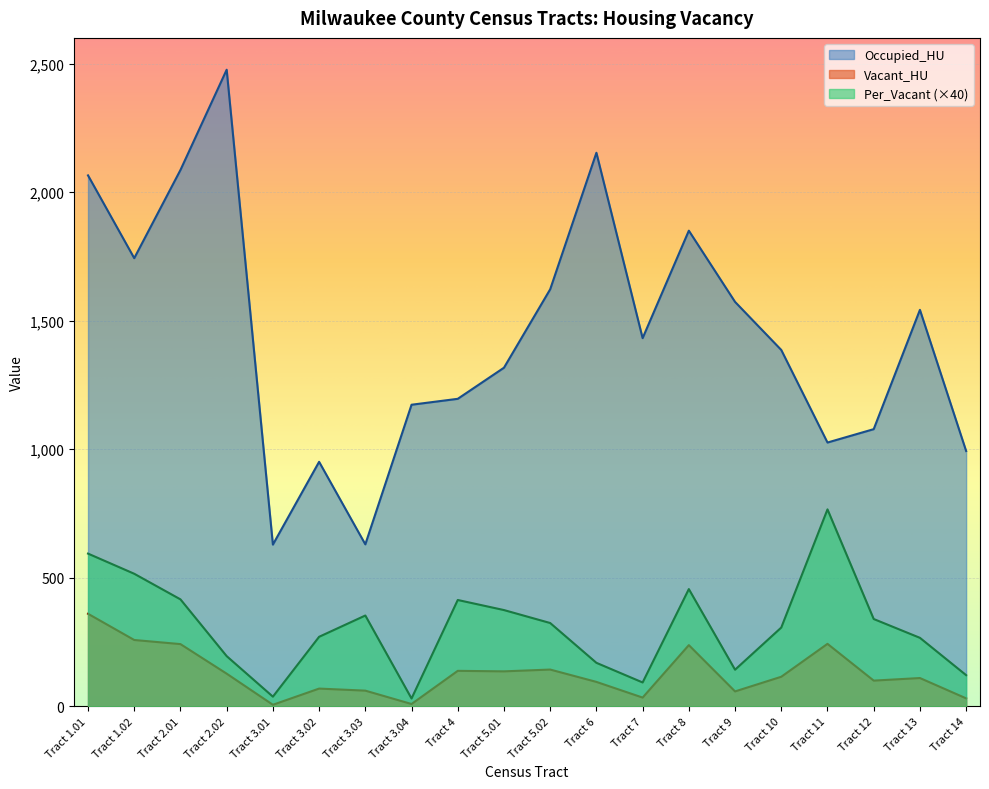

Which series changed the most between Tract 4 and Tract 8?

Occupied_HU